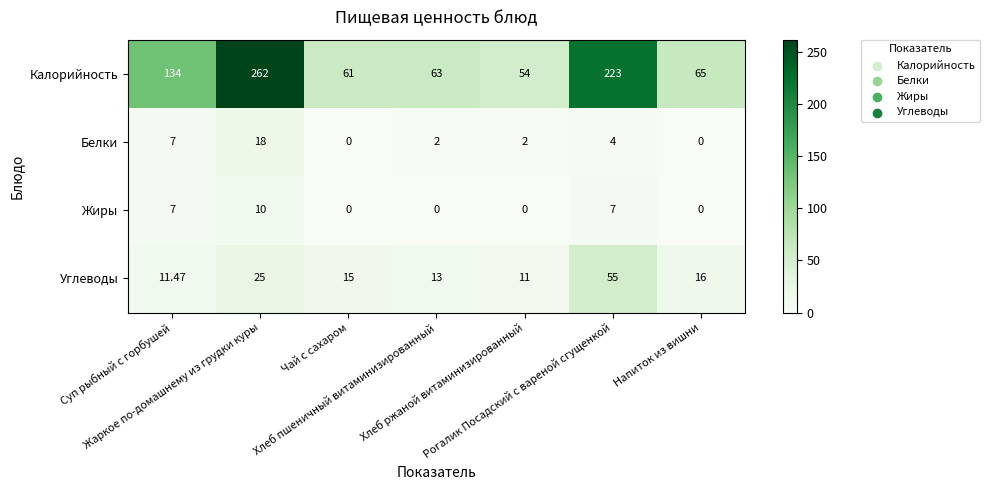

Which series has the widest spread of values?

Калорийность